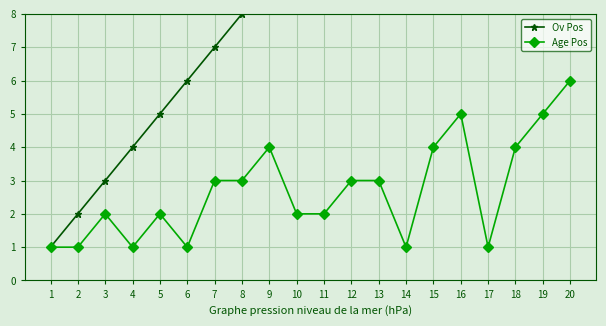

True or false: Ov Pos has more than 2 points higher than both neighbors.

False